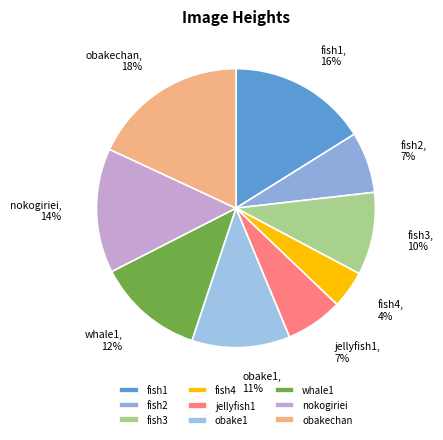

Combined, do obakechan and obake1 account for over 50%?

No